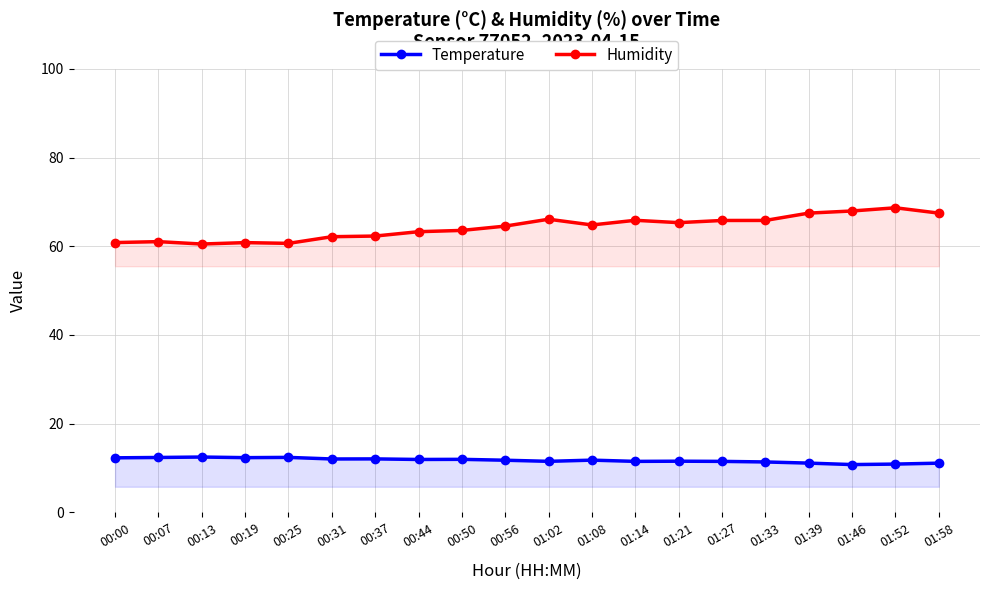

Where is the first local maximum for Temperature?

00:13